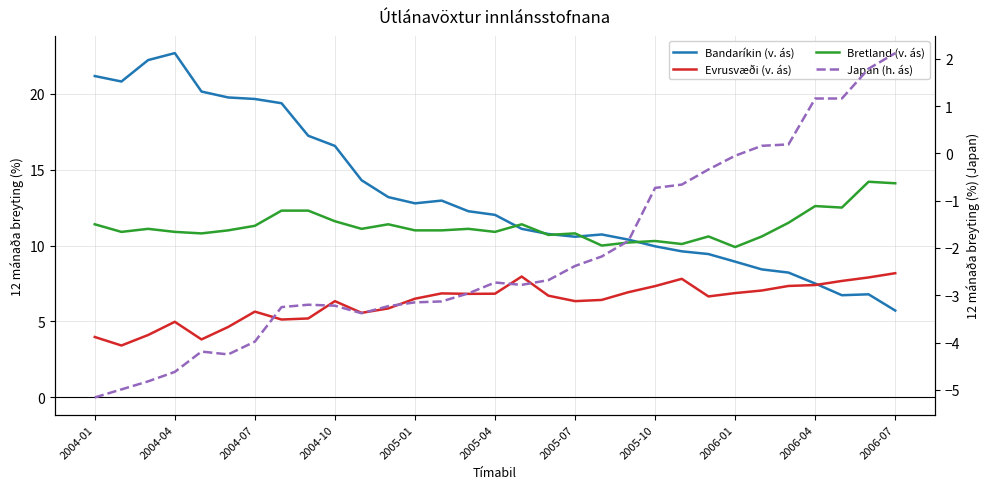

Read the Evrusvæði (v. ás) value at 28.

7.7